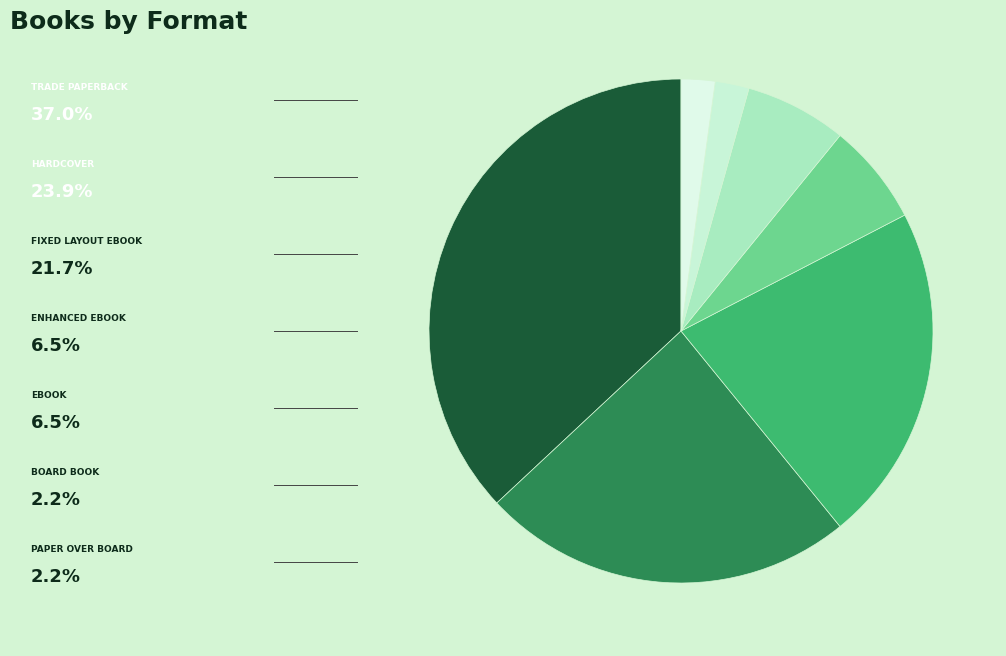

Is there any slice that represents more than half of the pie?

No